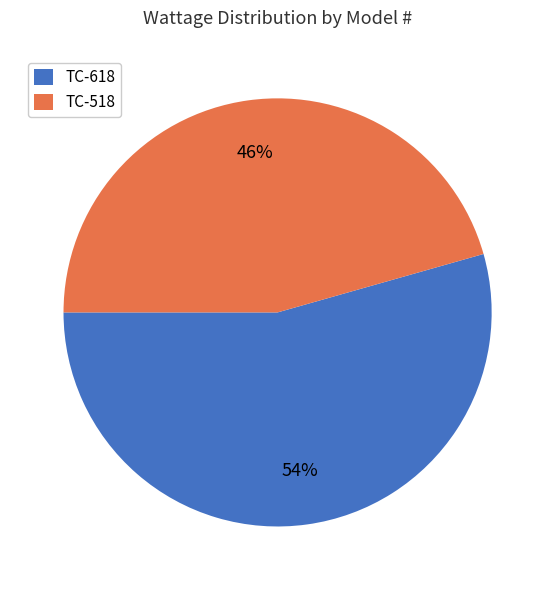

Which category has the smallest portion of the pie?

TC-518